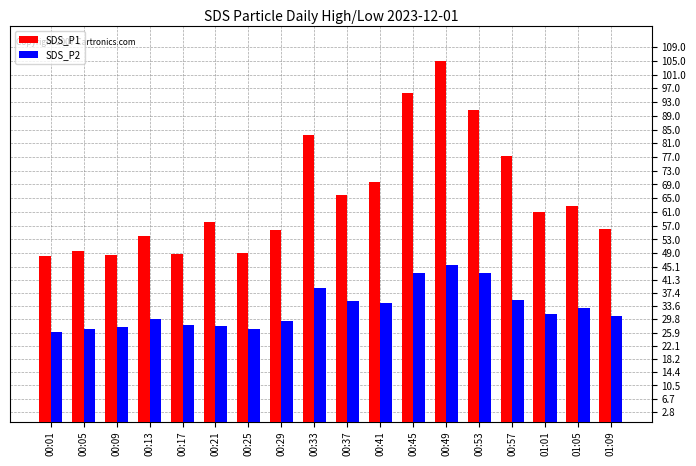

Is it true that SDS_P2 equals 35.3 at 00:57?

True